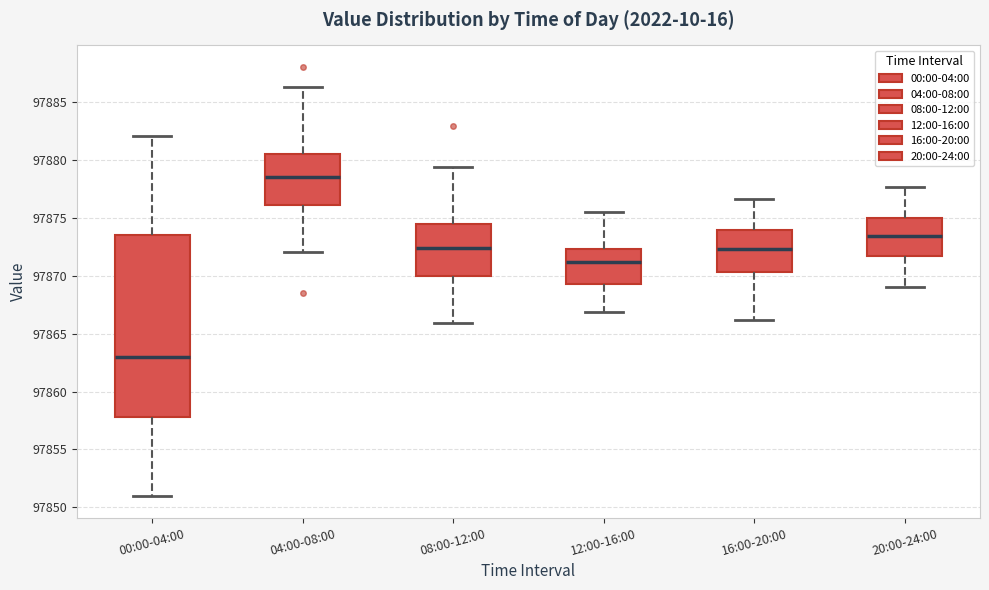

Reading left to right, transcribe this box plot: for each box, give where its median line is, the range the box spans, and where its two whiskers end, as read against the y-axis. The values are not printed on the chart, so give them approximately, as read against the axis.

00:00-04:00: median 97863.0, box 97858.0 to 97873.5, whiskers 97851.0 to 97882.0
04:00-08:00: median 97878.5, box 97876.0 to 97880.5, whiskers 97872.0 to 97886.5
08:00-12:00: median 97872.5, box 97870.0 to 97874.5, whiskers 97866.0 to 97879.5
12:00-16:00: median 97871.0, box 97869.5 to 97872.5, whiskers 97867.0 to 97875.5
16:00-20:00: median 97872.5, box 97870.5 to 97874.0, whiskers 97866.0 to 97876.5
20:00-24:00: median 97873.5, box 97871.5 to 97875.0, whiskers 97869.0 to 97877.5